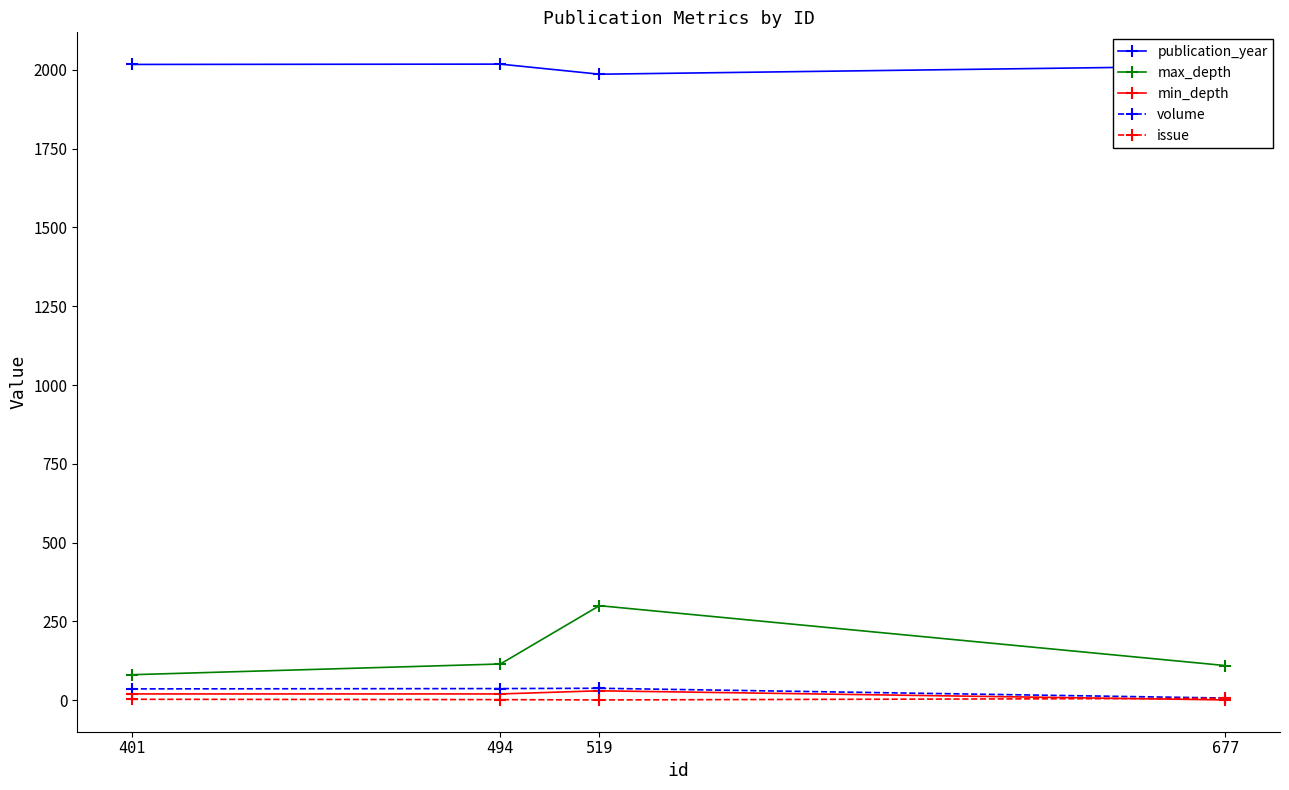

What is the difference between the volume values at 677 and 494?

30